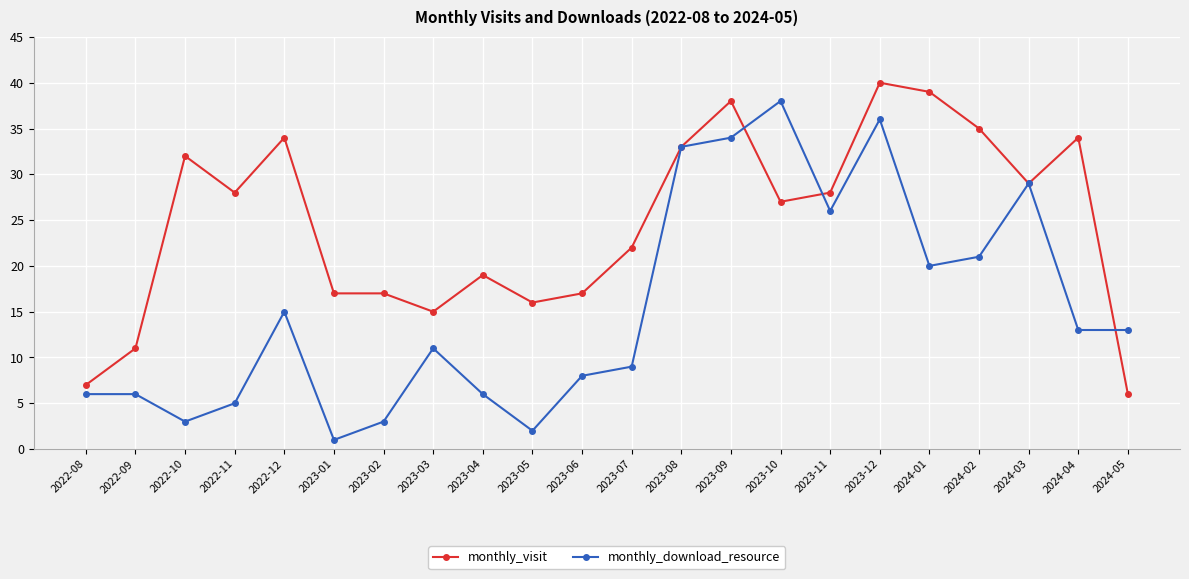

Reading left to right, extract all data points from this chart.

monthly_visit: 2022-08=7	2022-09=11	2022-10=32	2022-11=28	2022-12=34	2023-01=17	2023-02=17	2023-03=15	2023-04=19	2023-05=16	2023-06=17	2023-07=22	2023-08=33	2023-09=38	2023-10=27	2023-11=28	2023-12=40	2024-01=39	2024-02=35	2024-03=29	2024-04=34	2024-05=6
monthly_download_resource: 2022-08=6	2022-09=6	2022-10=3	2022-11=5	2022-12=15	2023-01=1	2023-02=3	2023-03=11	2023-04=6	2023-05=2	2023-06=8	2023-07=9	2023-08=33	2023-09=34	2023-10=38	2023-11=26	2023-12=36	2024-01=20	2024-02=21	2024-03=29	2024-04=13	2024-05=13